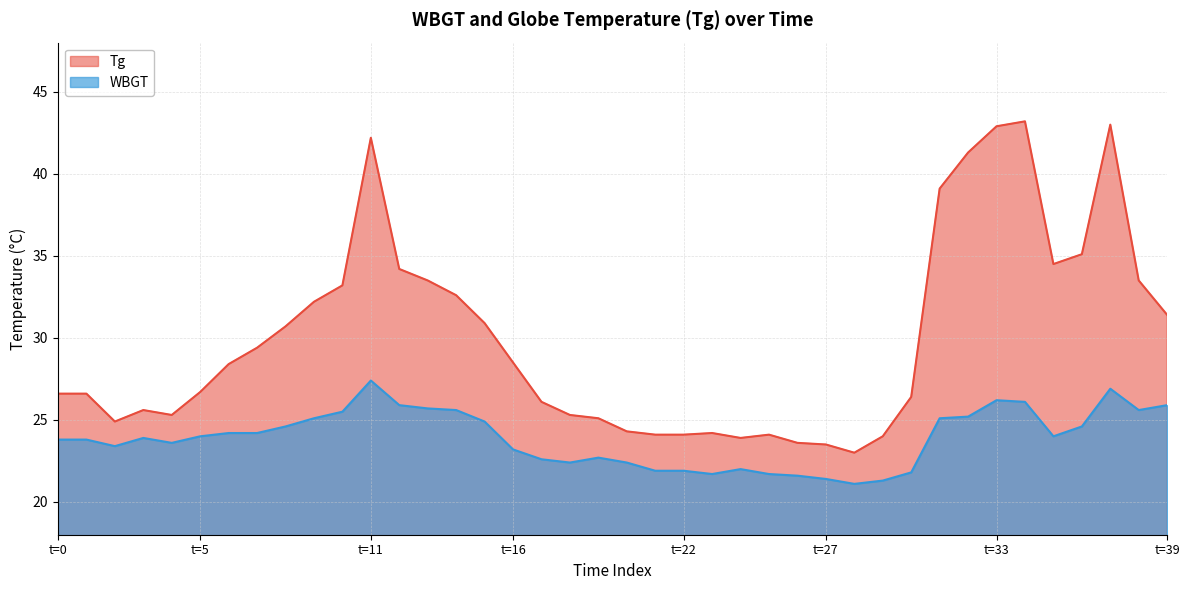

Which series has the largest total across all categories?

Tg